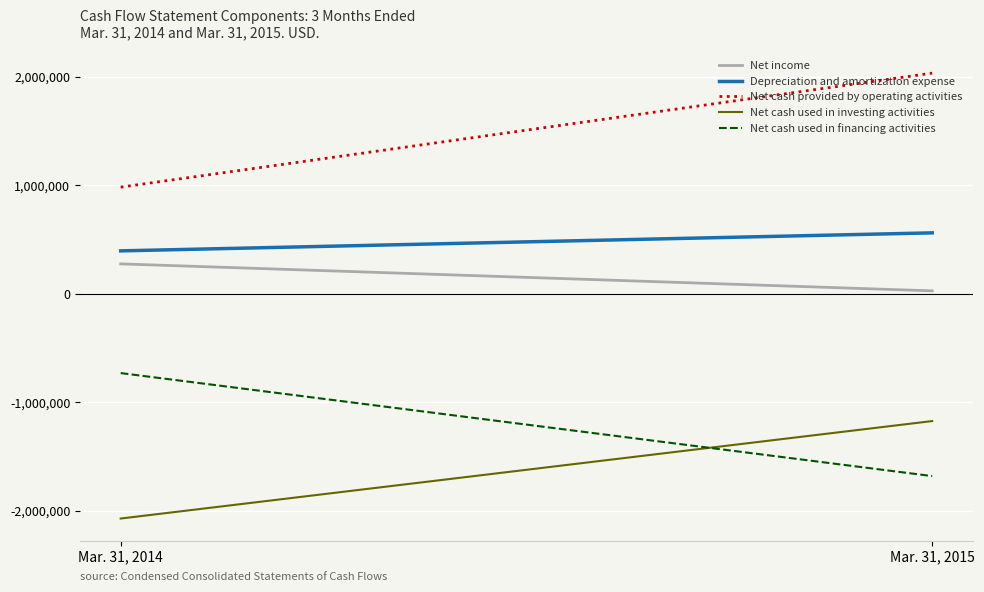

The Depreciation and amortization expense series shows 395135 at Mar. 31, 2014. True or false?

True